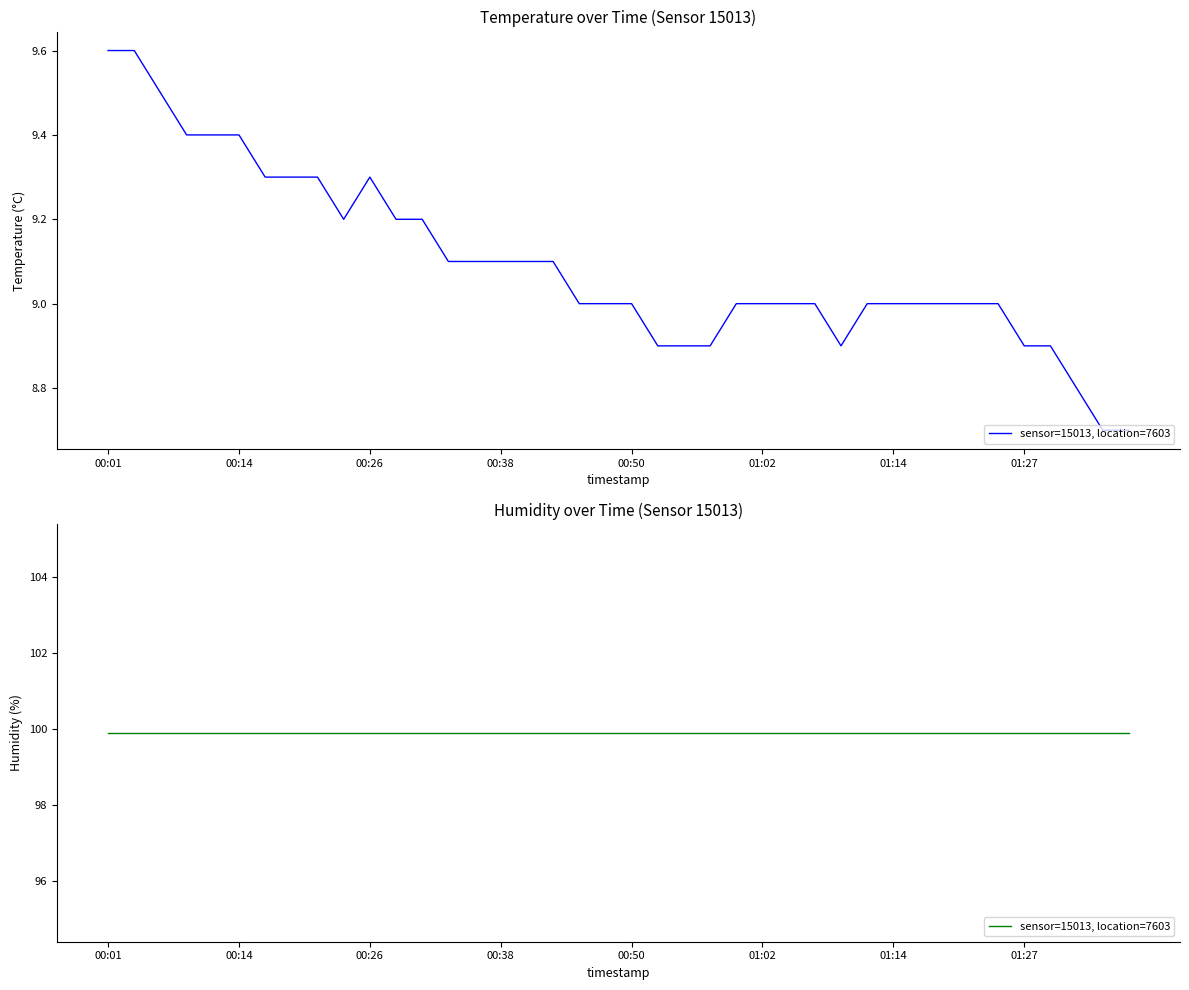

Count the values in the range 9 to 10.

31